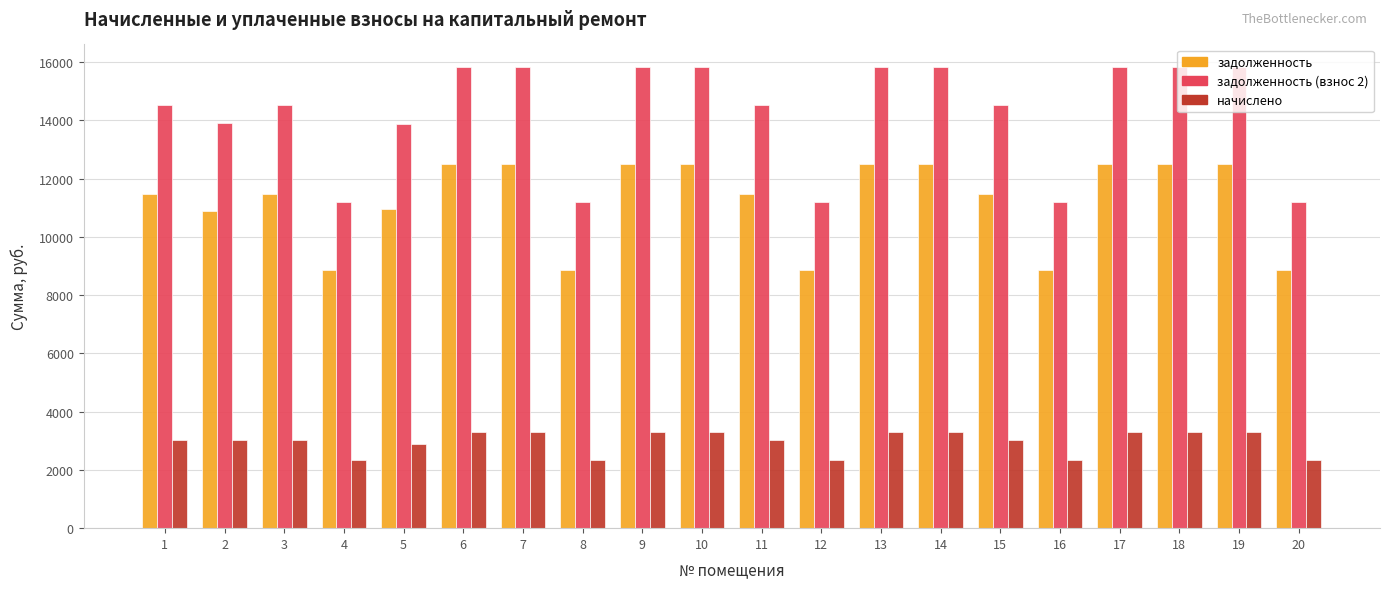

What is the difference between the highest and lowest values at 2?

10879.0